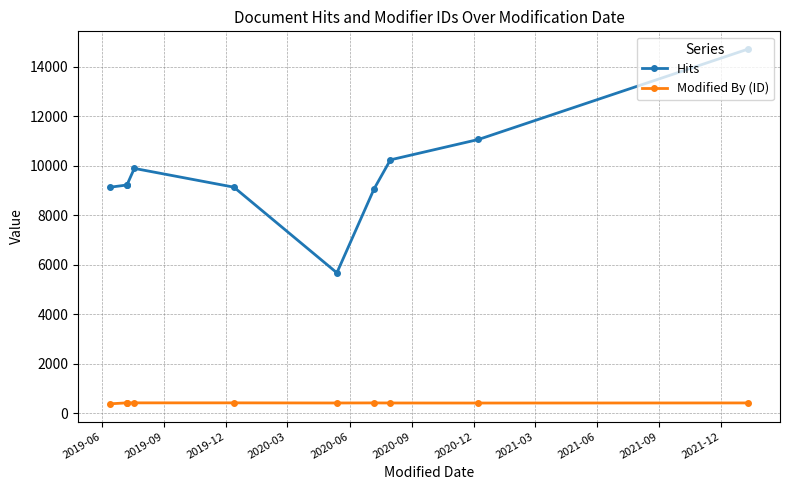

At which category does Hits reach its first local peak?

2019-09